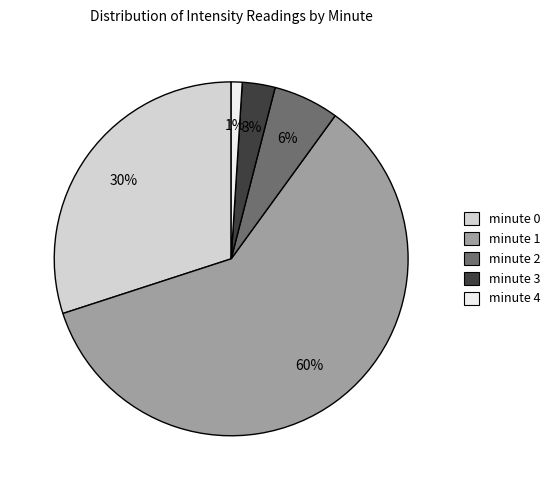

To the nearest percent, what percentage of the pie is minute 4?

1%